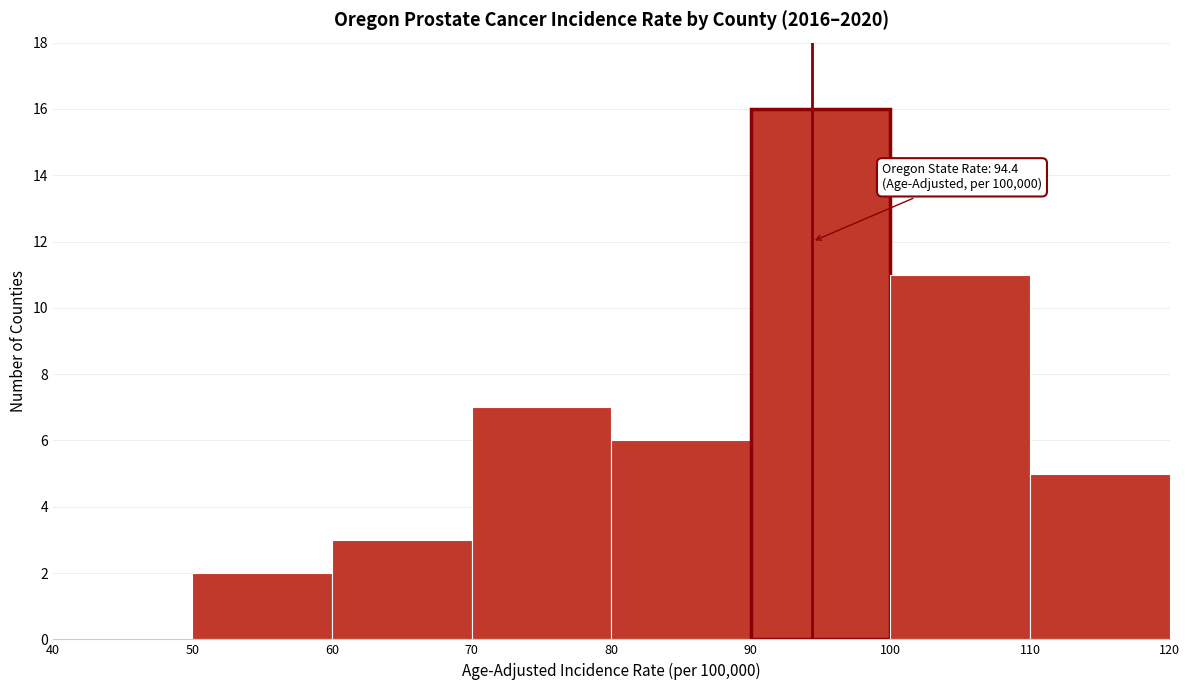

Which range on the x-axis has the tallest bar?

90 to 100